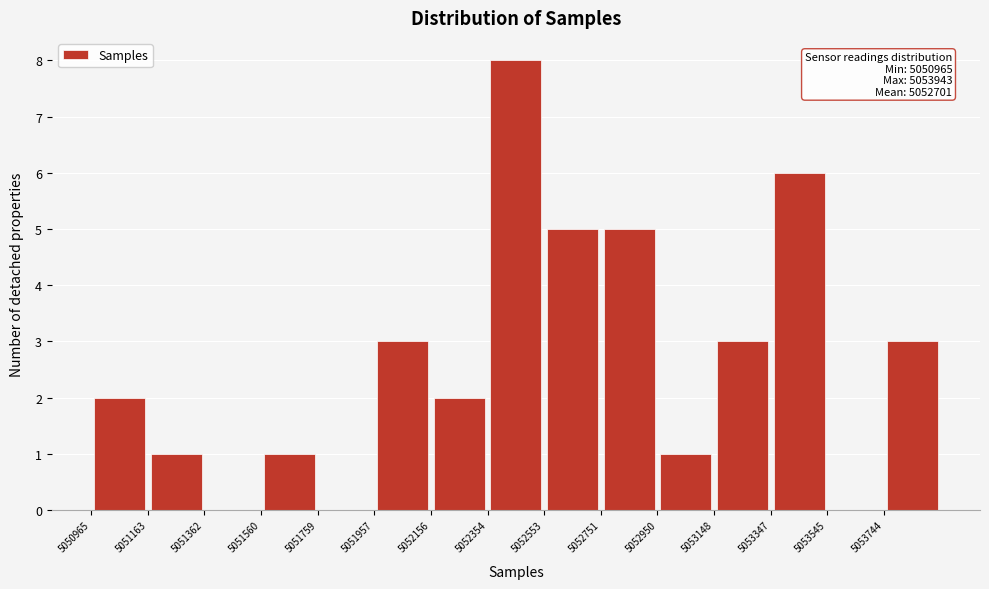

Which range on the x-axis has the tallest bar?

5052360 to 5052560